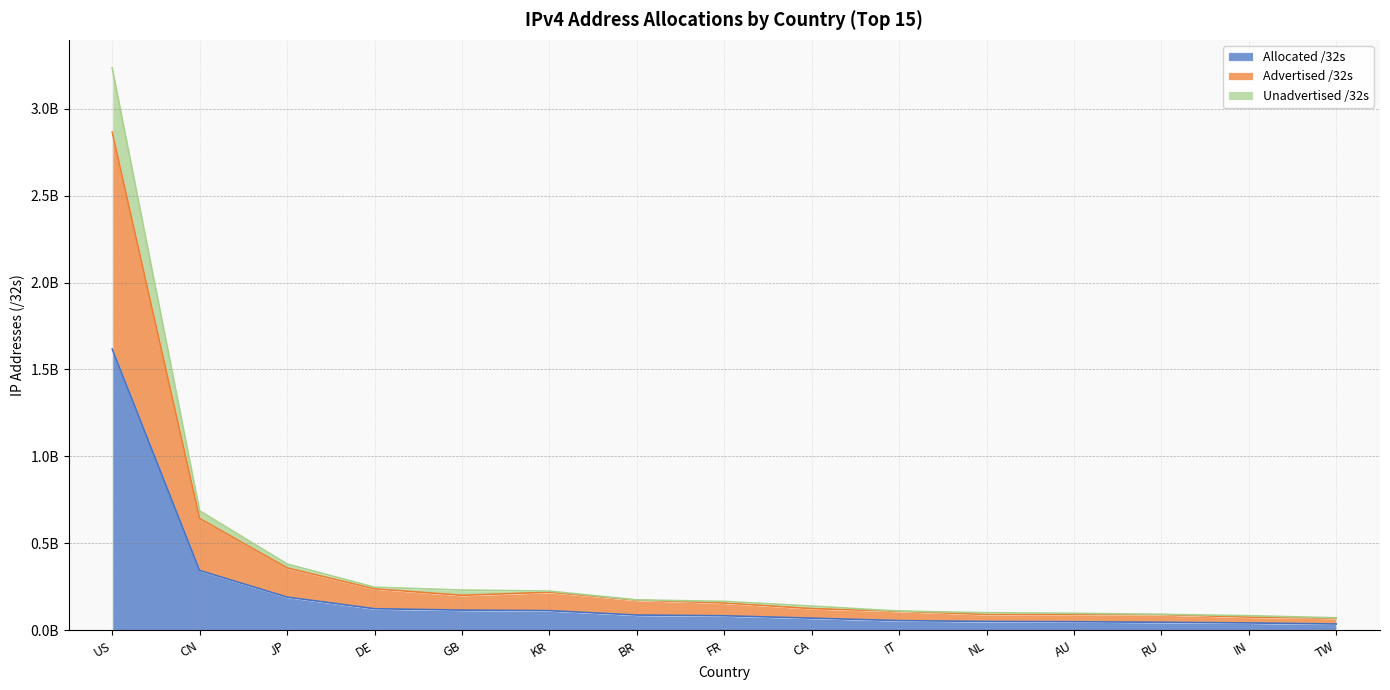

What is the difference between the second highest and second lowest values in the Allocated /32s series?

301604864